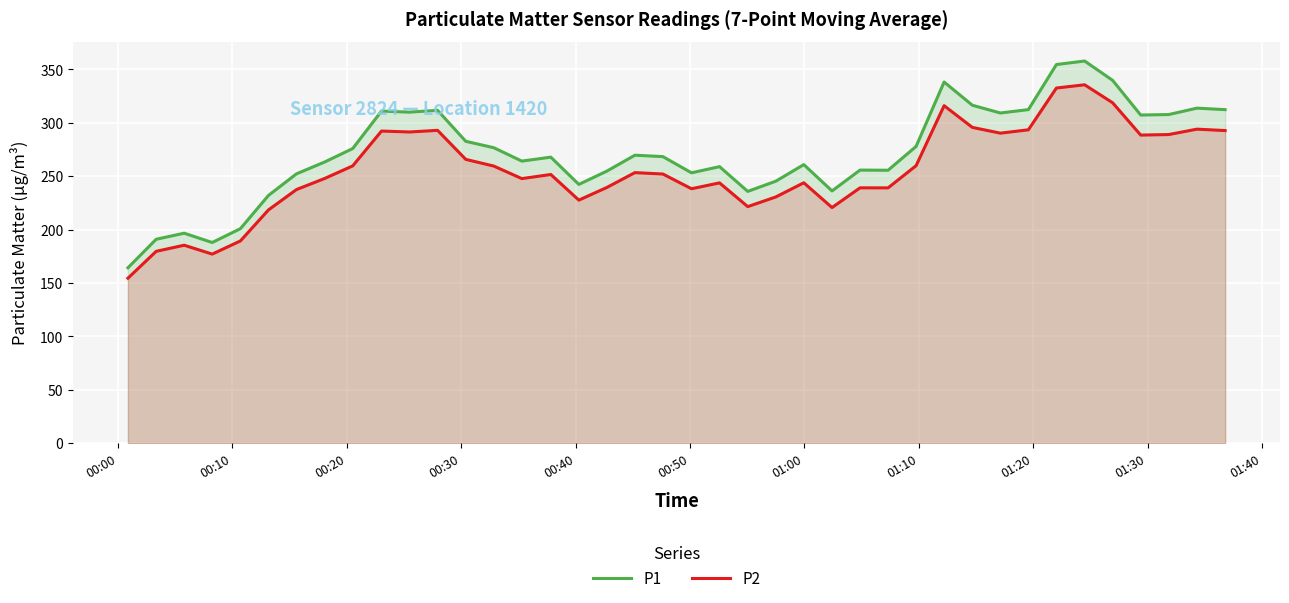

Which series has the widest spread of values?

P1